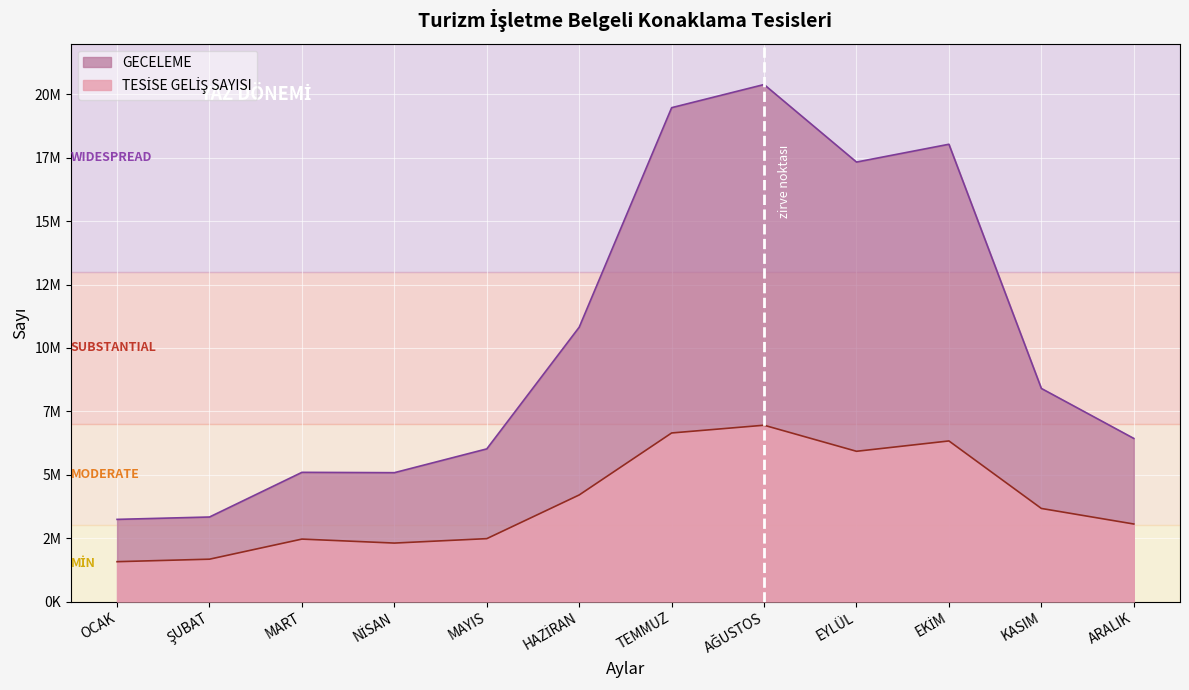

At how many categories does at least one series exceed 18747794?

2